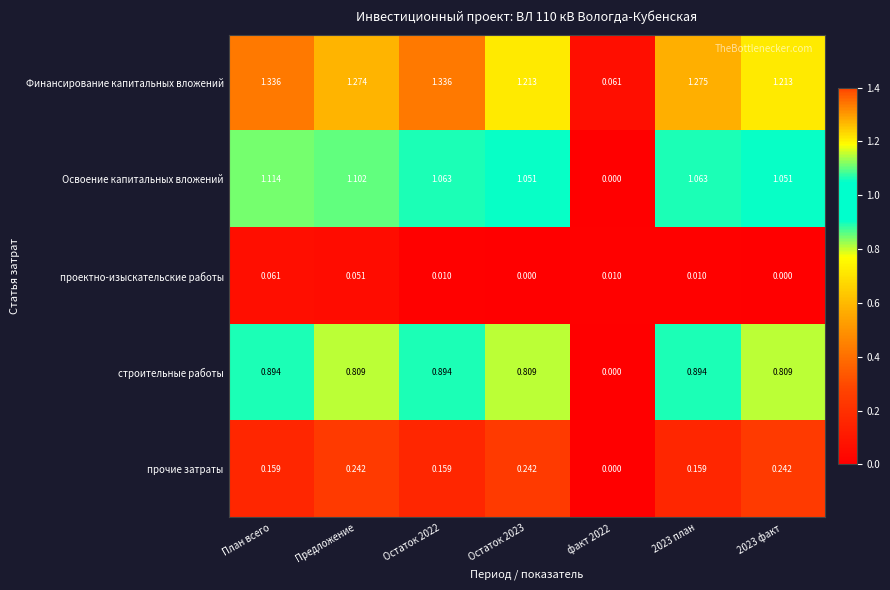

Rank the series by their maximum value, from highest to lowest.

Финансирование капитальных вложений, Освоение капитальных вложений, строительные работы, прочие затраты, проектно-изыскательские работы